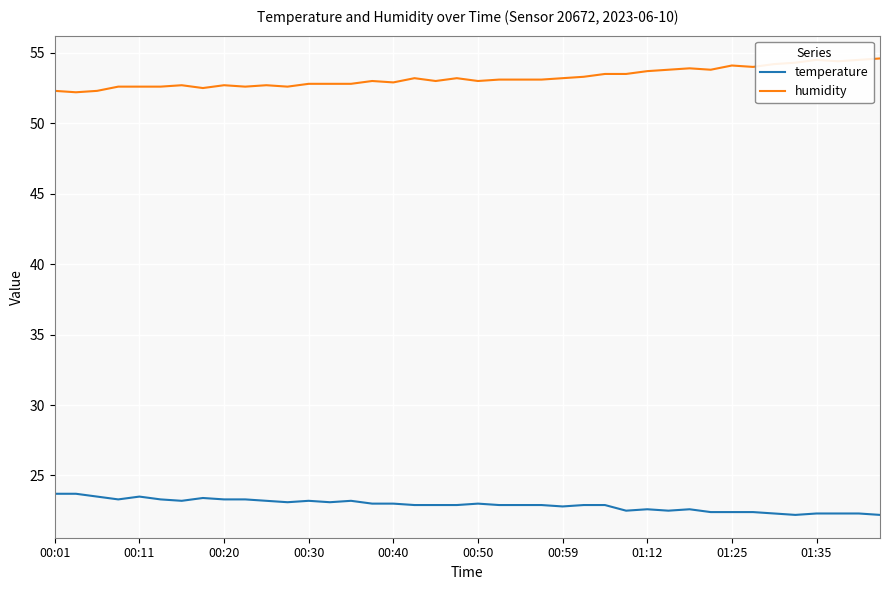

True or false: humidity and temperature intersect in this chart.

False